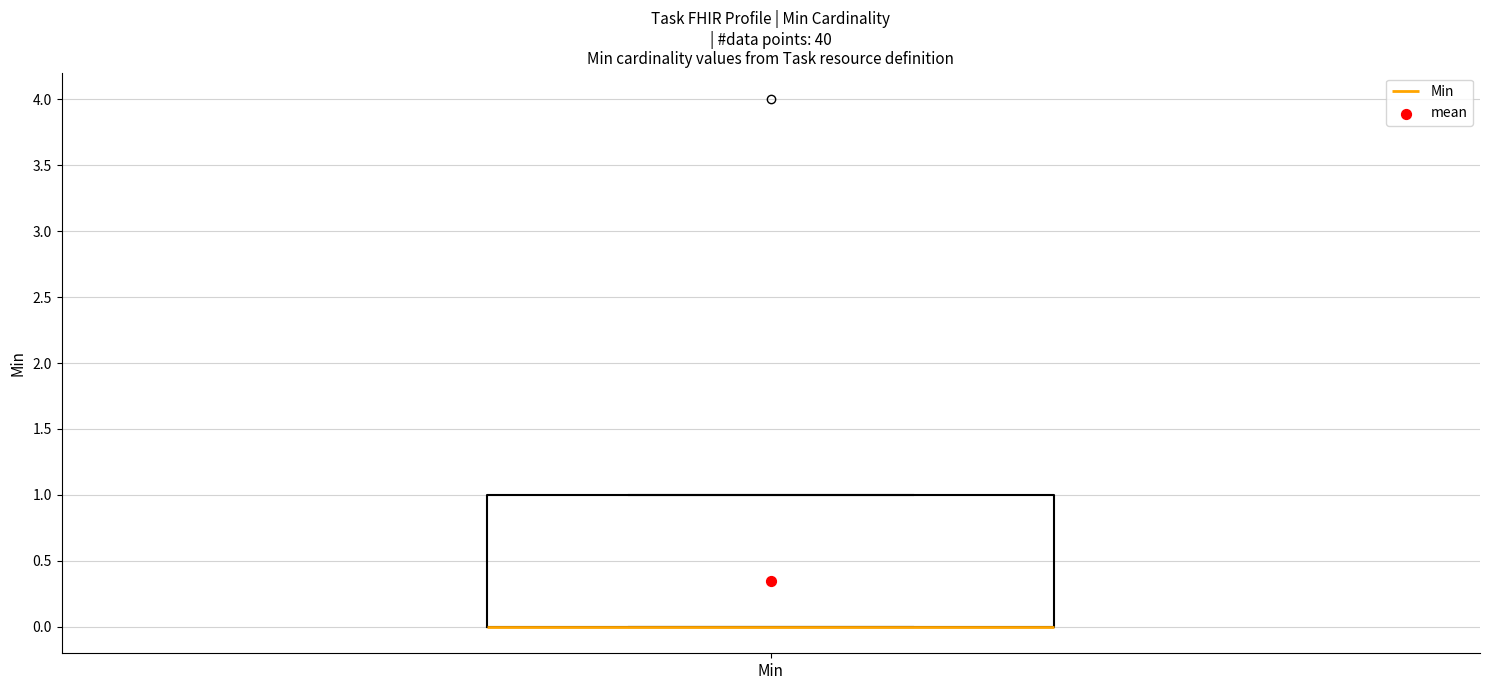

Read this box plot against the y-axis: the position of the median line, the range covered by the box, and the ends of both whiskers. The values are not printed on the chart, so give them approximately, as read against the axis.

median 0 (drawn on the box's lower edge), box 0 to 1, whiskers 0 to 1